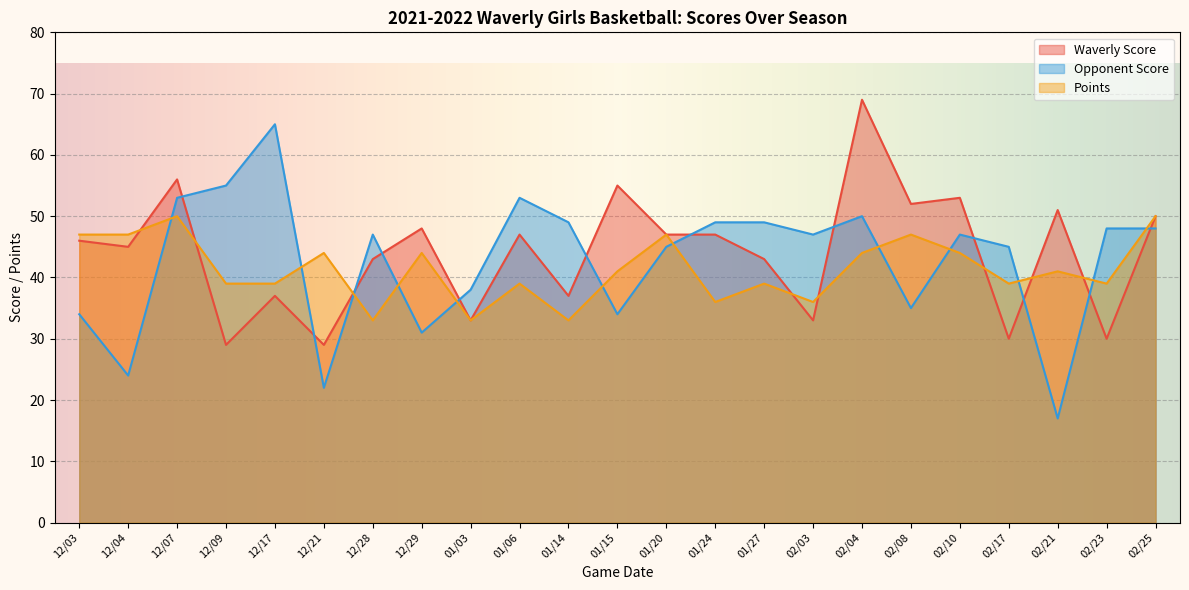

What is the label of the 12th point from the right?

01/15